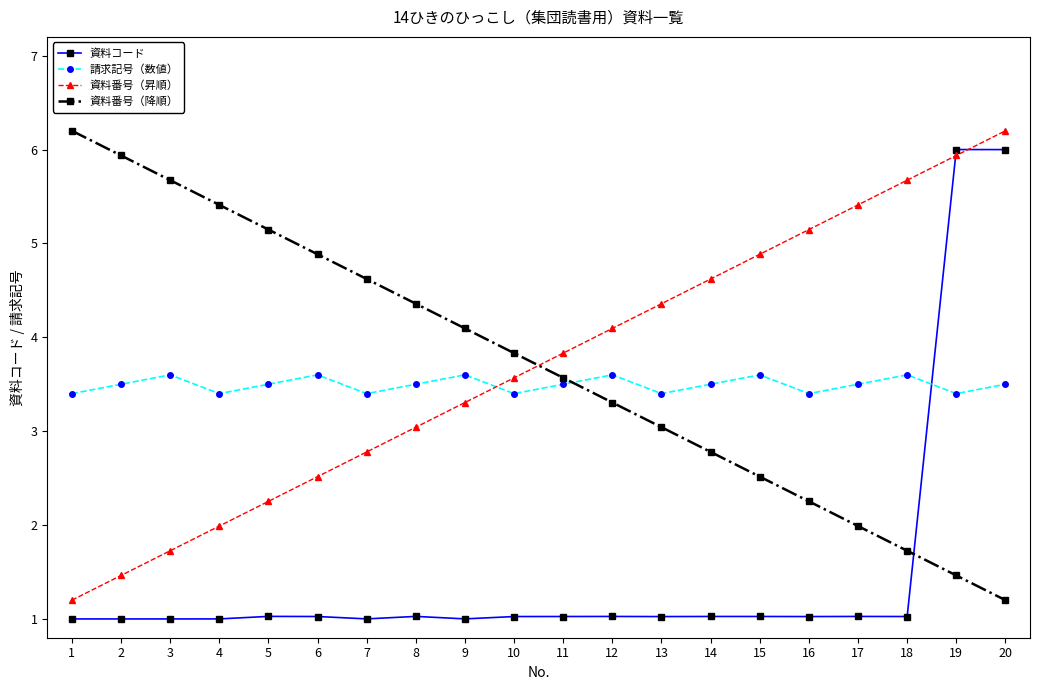

What value does the 資料コード series have at 12?

1.0